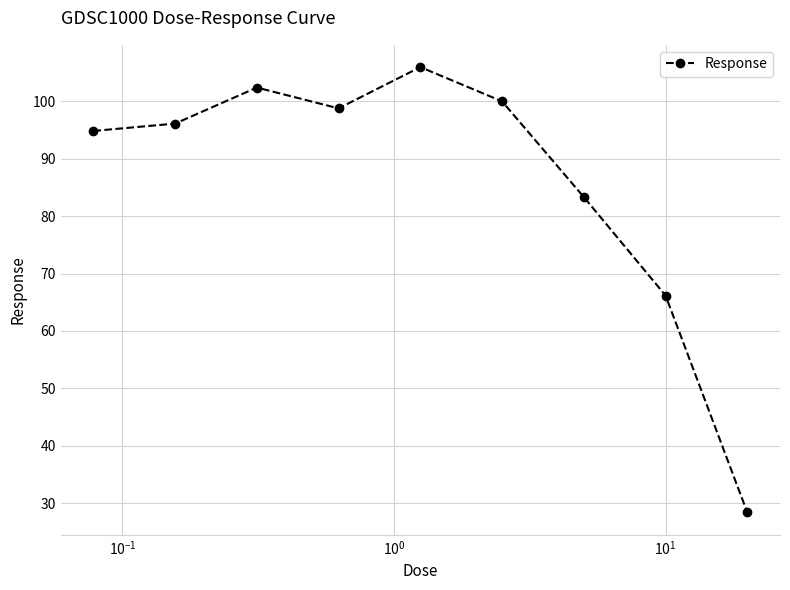

What is the maximum value shown in the chart?

106.0